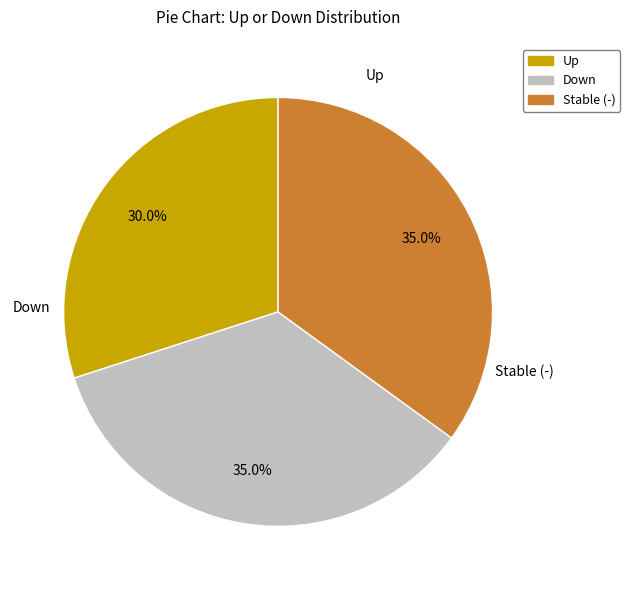

Is there a majority slice in this chart?

No